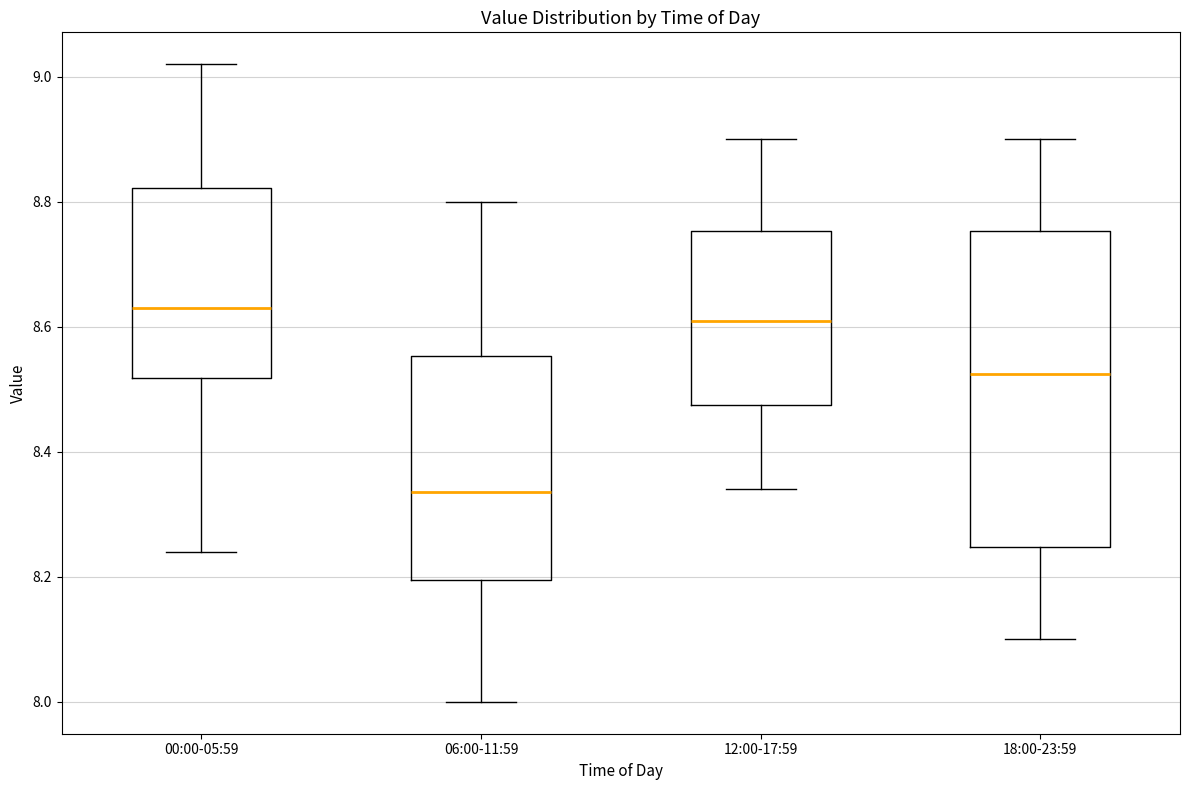

Reading left to right, transcribe this box plot: for each box, give where its median line is, the range the box spans, and where its two whiskers end, as read against the y-axis. The values are not printed on the chart, so give them approximately, as read against the axis.

00:00-05:59: median 8.64, box 8.52 to 8.82, whiskers 8.24 to 9.02
06:00-11:59: median 8.34, box 8.20 to 8.56, whiskers 8.00 to 8.80
12:00-17:59: median 8.62, box 8.48 to 8.76, whiskers 8.34 to 8.90
18:00-23:59: median 8.52, box 8.24 to 8.76, whiskers 8.10 to 8.90